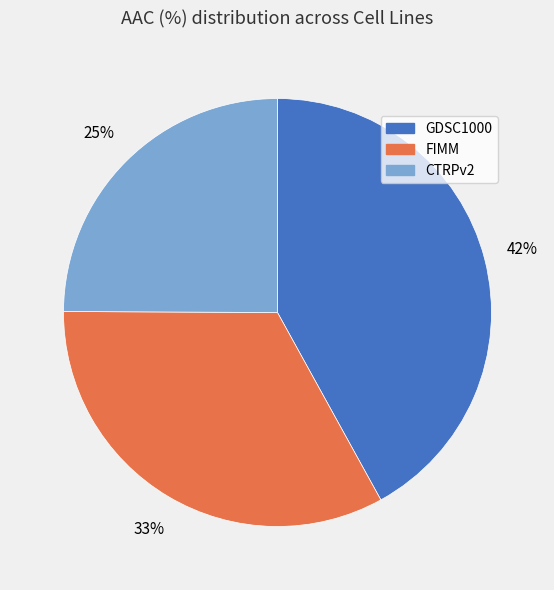

Combined, do FIMM and GDSC1000 account for over 50%?

Yes